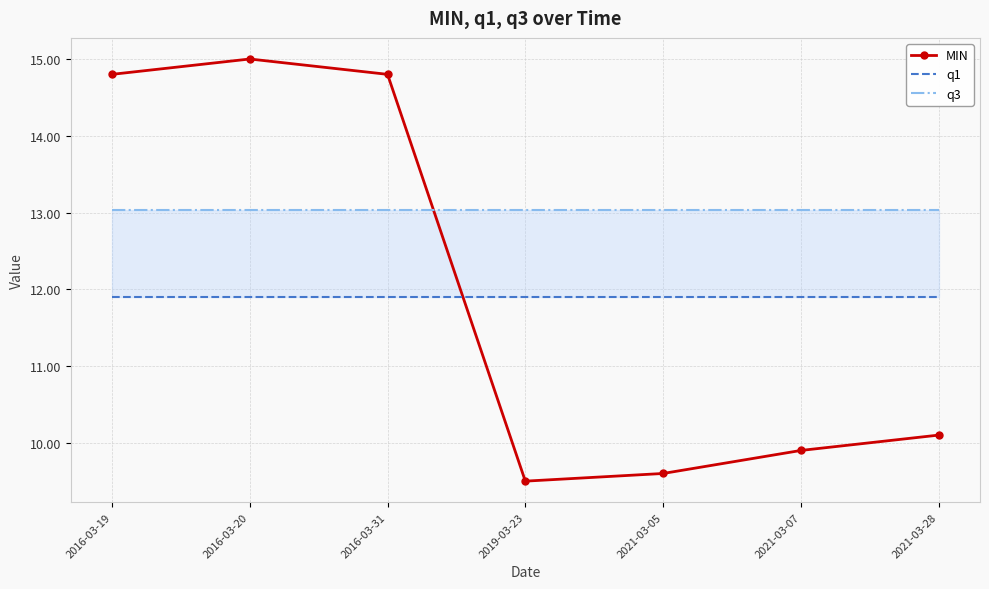

Which category has the highest value across all series?

2016-03-20